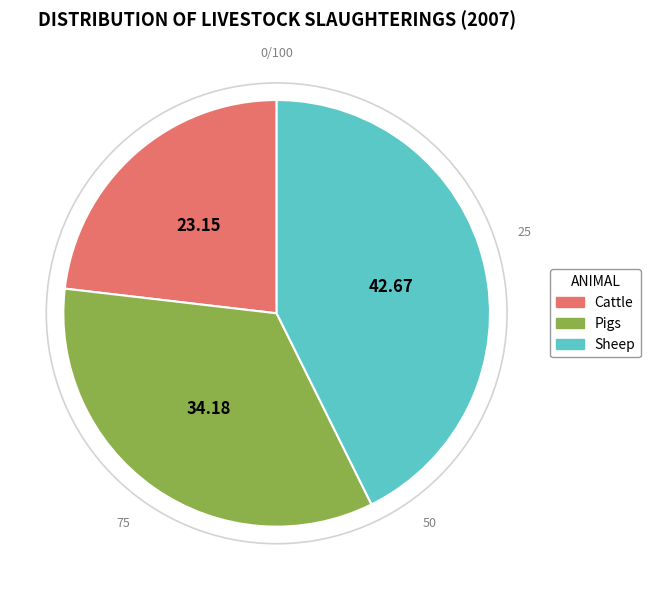

Is the sum of Sheep and Cattle greater than half?

Yes